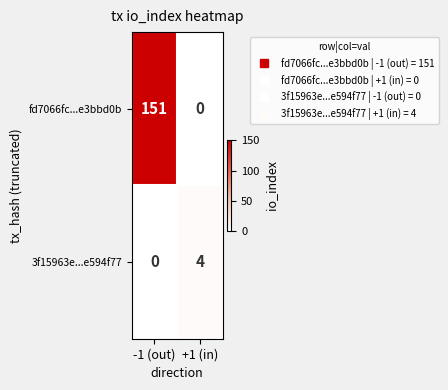

At which label is 3f15963e...e594f77 closest to 2?

-1 (out)